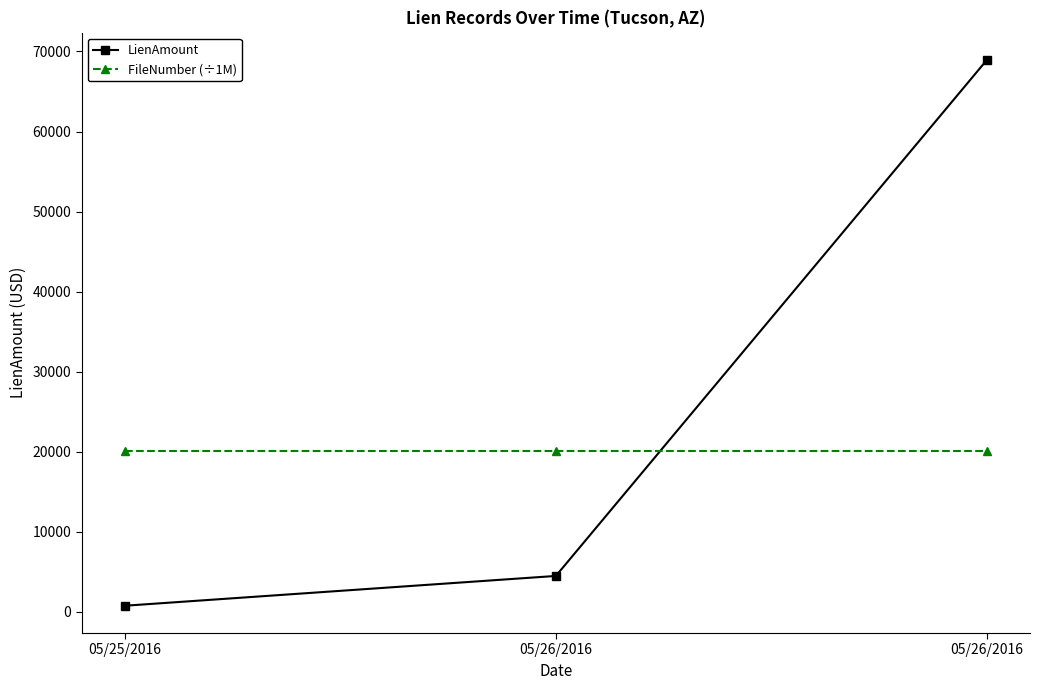

Is the value of FileNumber (÷1M) at 05/26/2016 greater than the value of LienAmount at 05/26/2016?

Yes